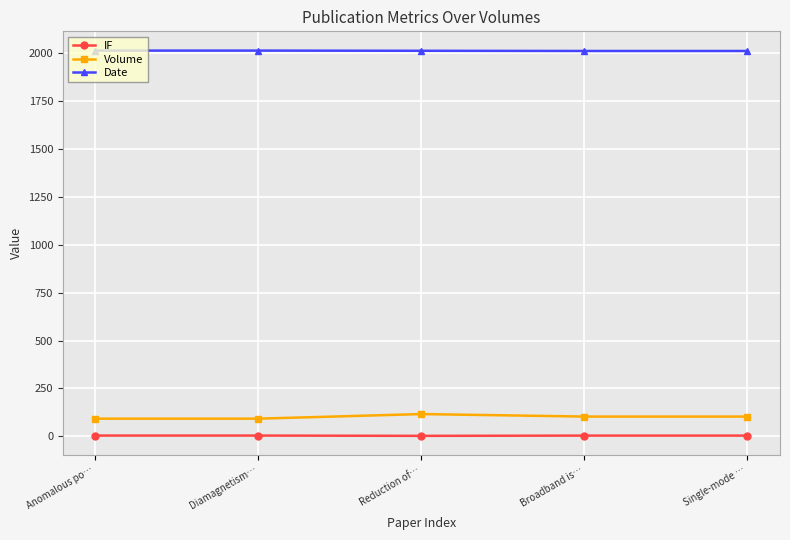

What is the average value of the Volume series?

101.2